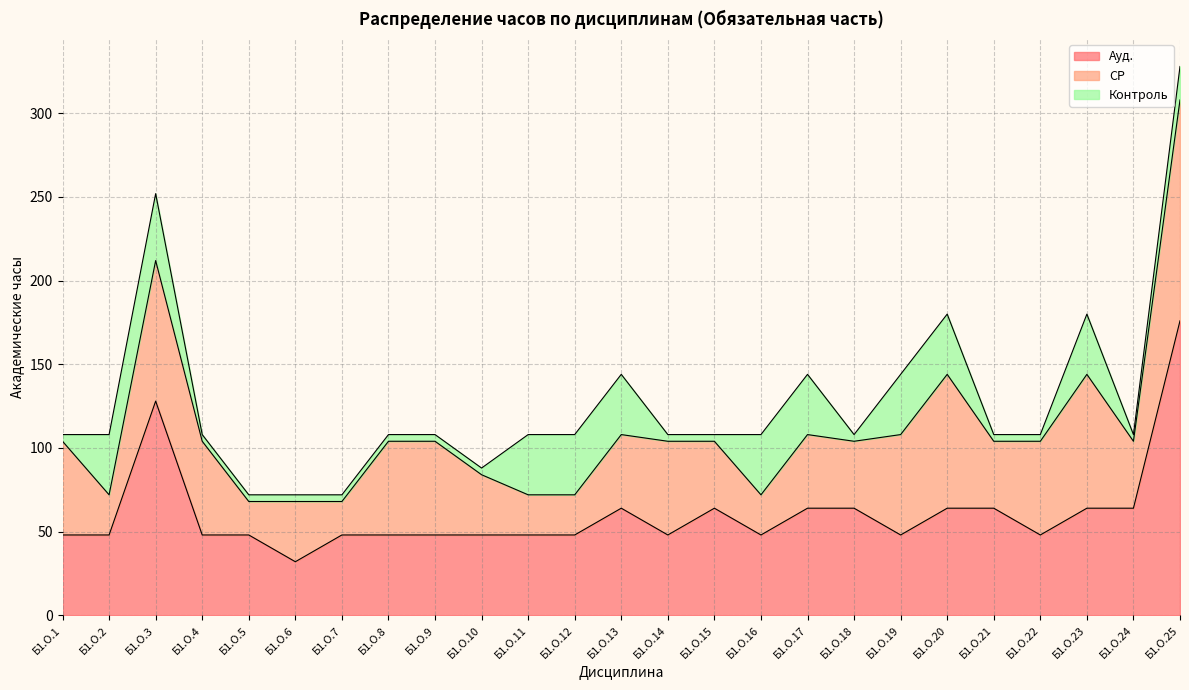

How many interior local valleys does the Контроль series have?

2